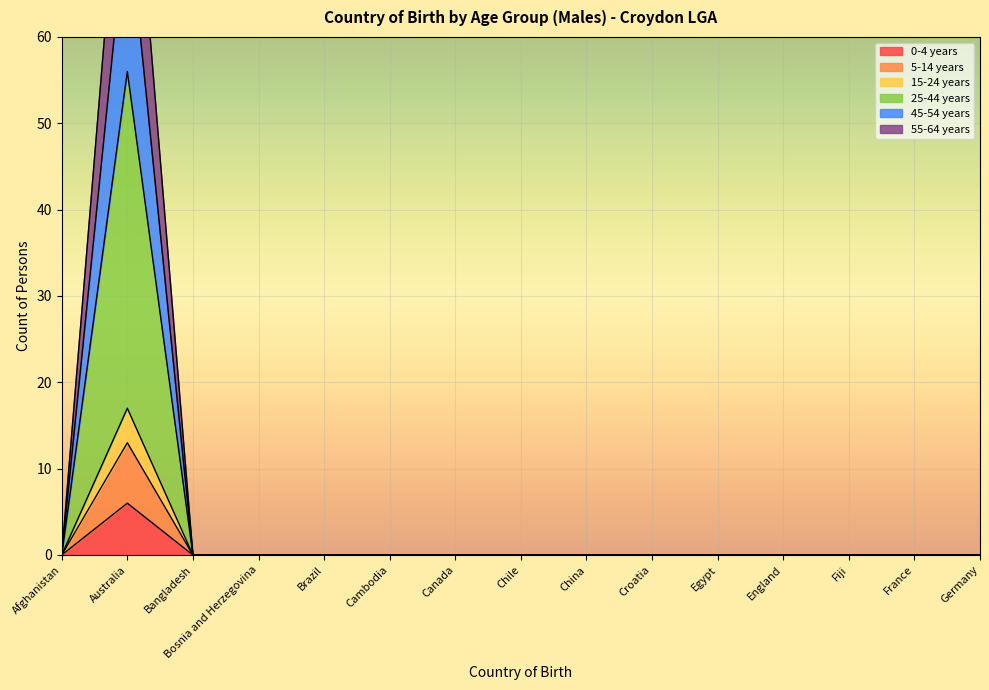

True or false: 0-4 years and 55-64 years intersect in this chart.

False